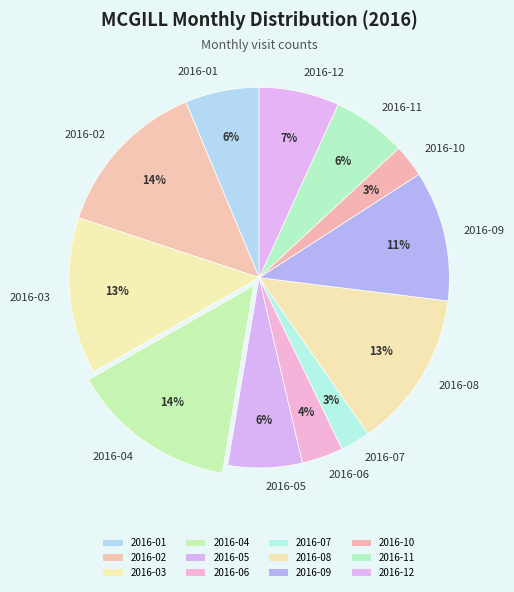

Which has a higher value, 2016-06 or 2016-12?

2016-12